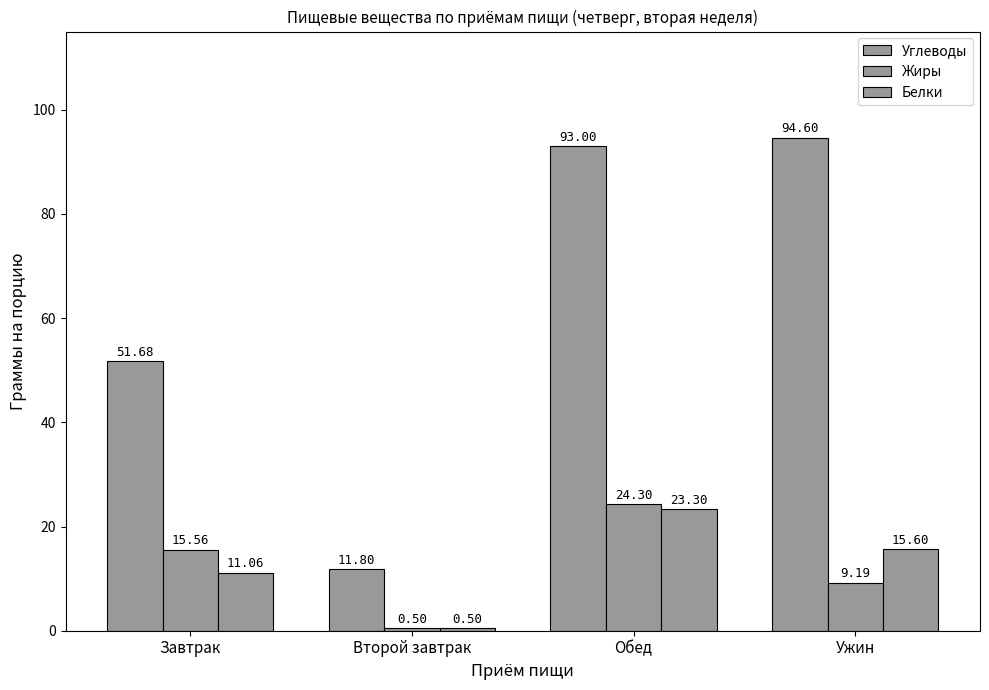

What is the average value of the Белки series?

12.6